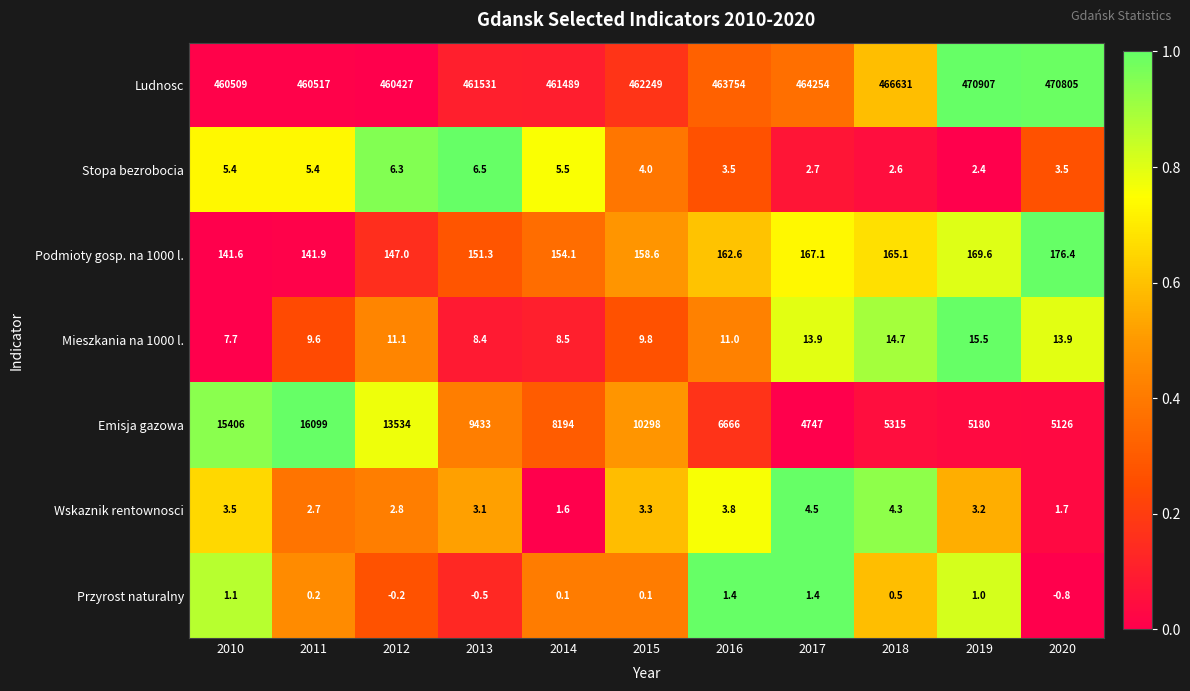

What is the sum of the Ludnosc values at 2016 and 2020?

934559.0